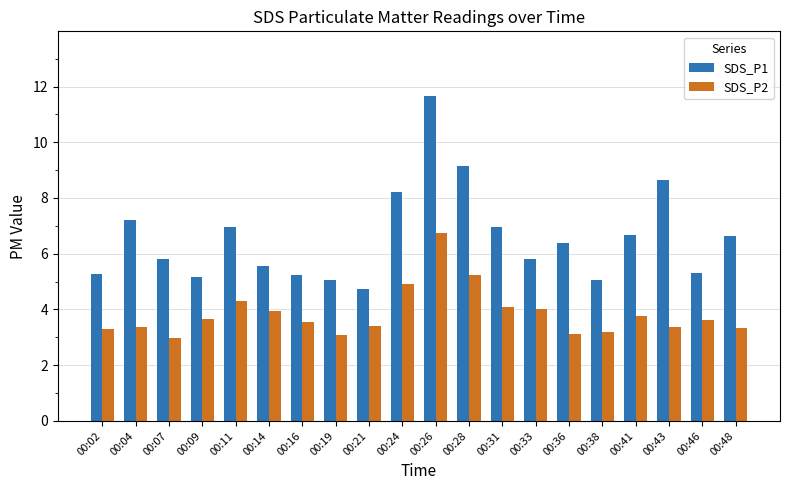

What is the minimum value for SDS_P1?

4.7